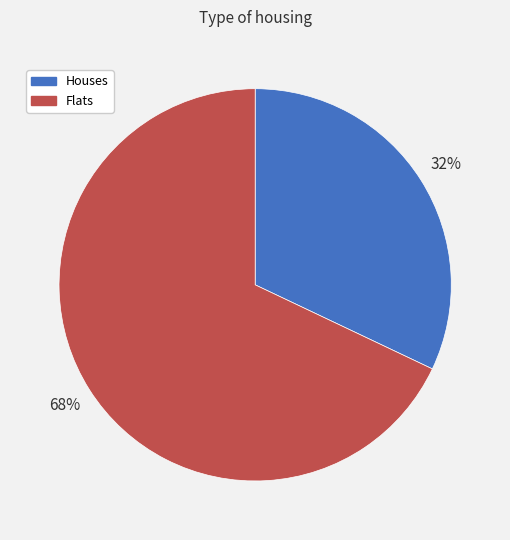

To the nearest percent, what is the difference between the largest and smallest slice percentages?

36%